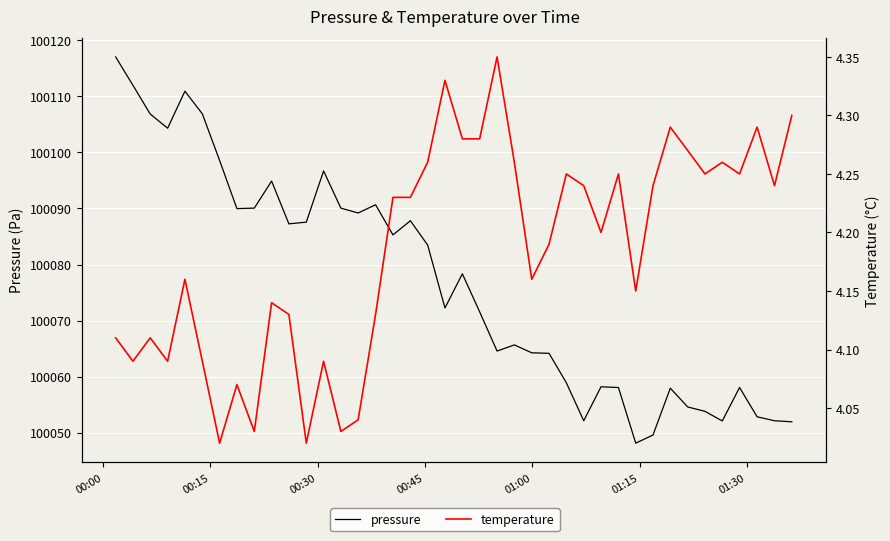

What are all the series names shown in the legend?

pressure, temperature